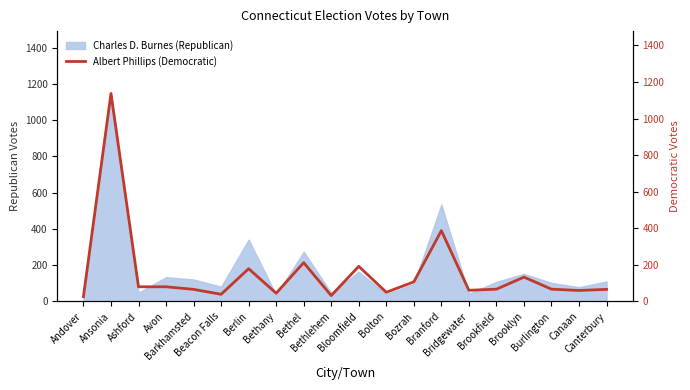

How many values are below 67?

9